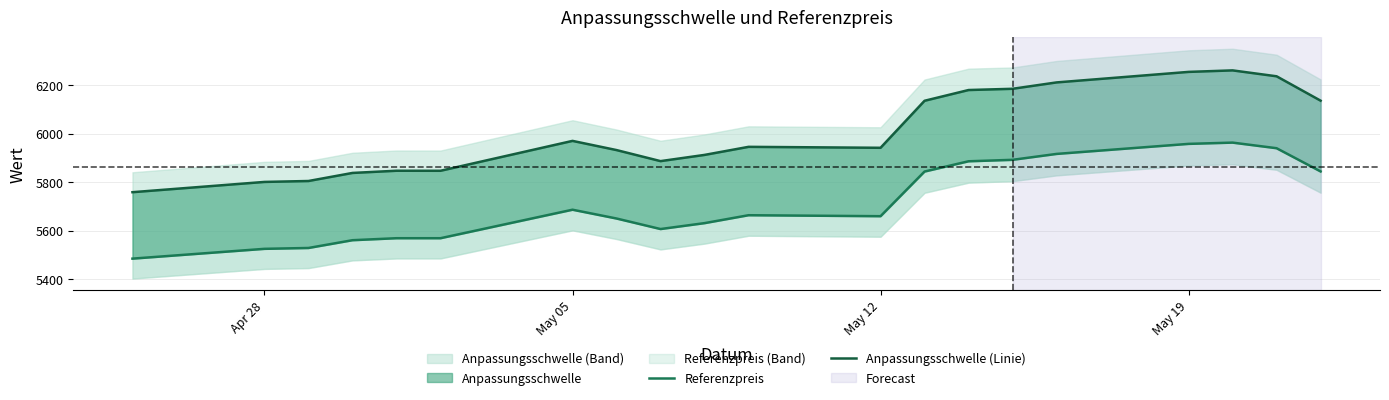

How many categories are shown in the chart?

20